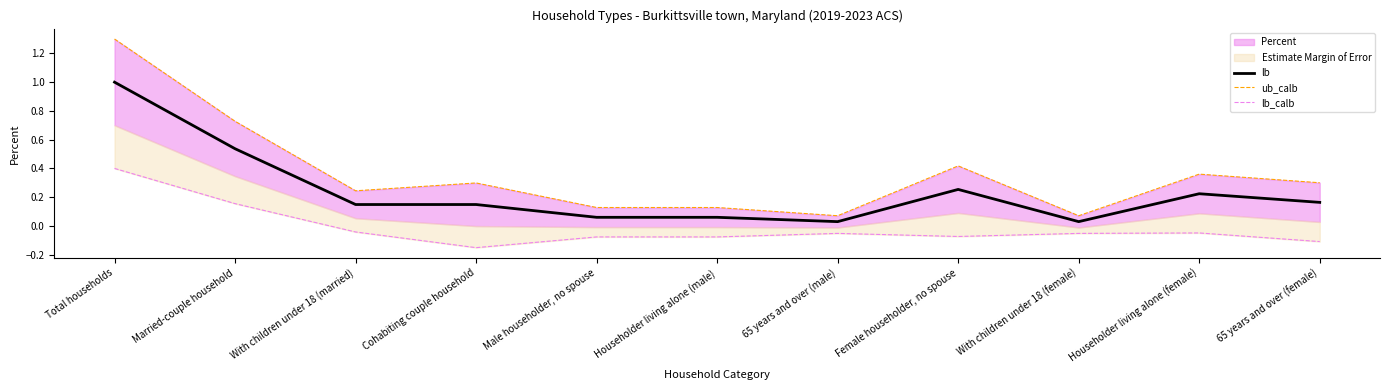

Which category has the highest value in the lb_calb series?

Total households